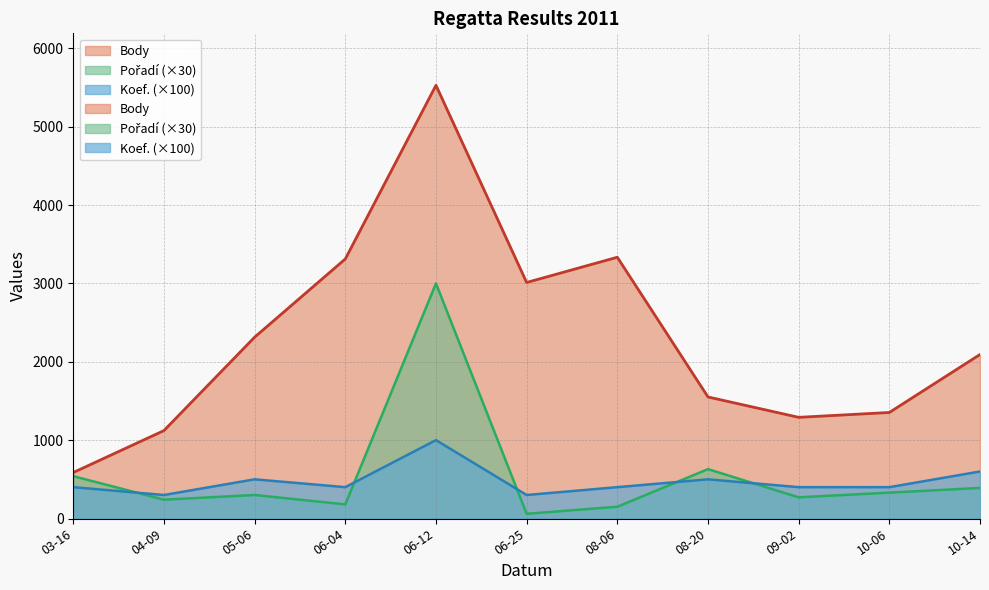

Reading left to right, list all the values displayed in this chart.

Koef.: 400	300	500	400	1000	300	400	500	400	400	600
Pořadí: 540	240	300	180	3000	60	150	630	270	330	390
Body: 587	1122	2314	3312	5528	3012	3334	1551	1291	1353	2093